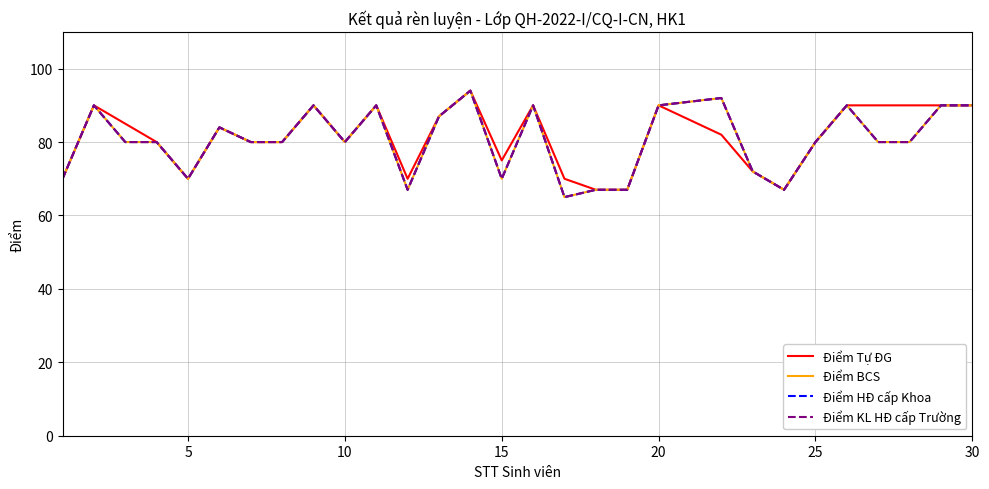

Reading left to right, transcribe all the data shown in this chart.

Điểm Tự ĐG: 70	90	85	80	70	84	80	80	90	80	90	70	87	94	75	90	70	67	67	90	82	72	67	80	90	90	90	90	90
Điểm BCS: 70	90	80	80	70	84	80	80	90	80	90	67	87	94	70	90	65	67	67	90	92	72	67	80	90	80	80	90	90
Điểm HĐ cấp Khoa: 70	90	80	80	70	84	80	80	90	80	90	67	87	94	70	90	65	67	67	90	92	72	67	80	90	80	80	90	90
Điểm KL HĐ cấp Trường: 70	90	80	80	70	84	80	80	90	80	90	67	87	94	70	90	65	67	67	90	92	72	67	80	90	80	80	90	90